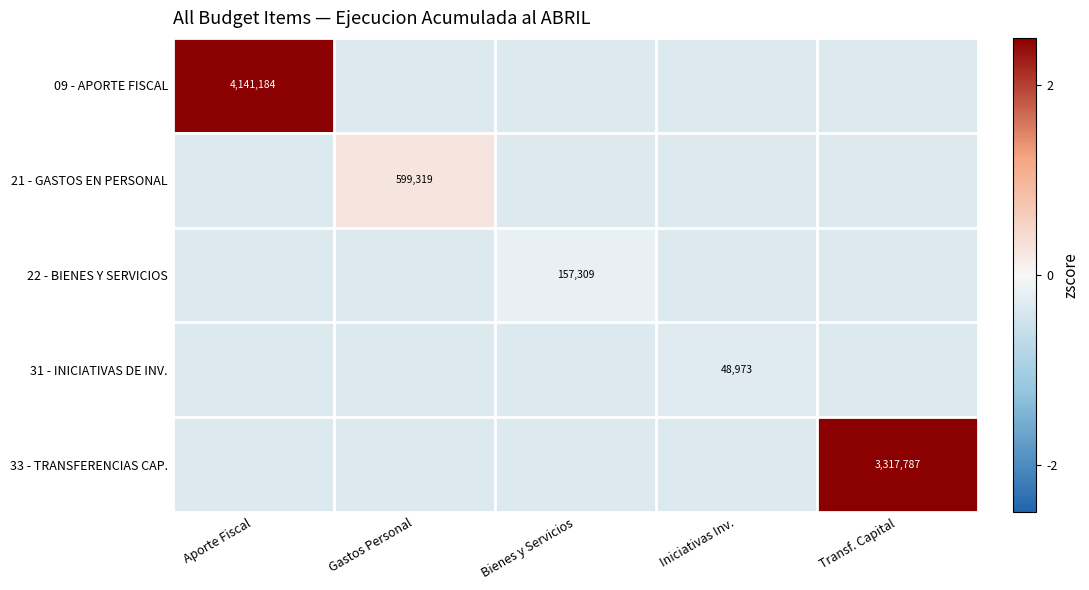

At which label does 21 - GASTOS EN PERSONAL reach its peak?

Gastos Personal